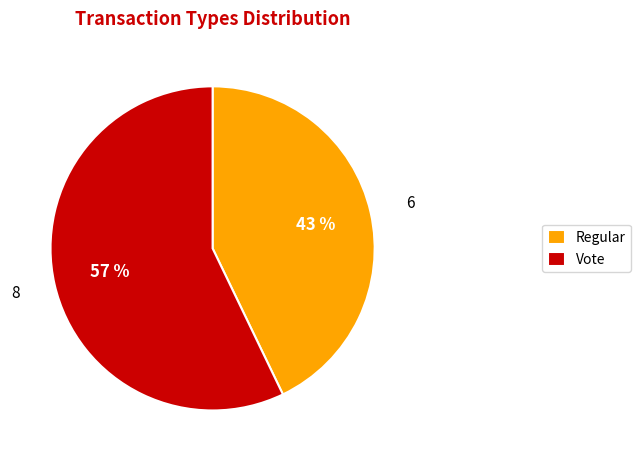

Rank the categories by value from highest to lowest.

Vote, Regular